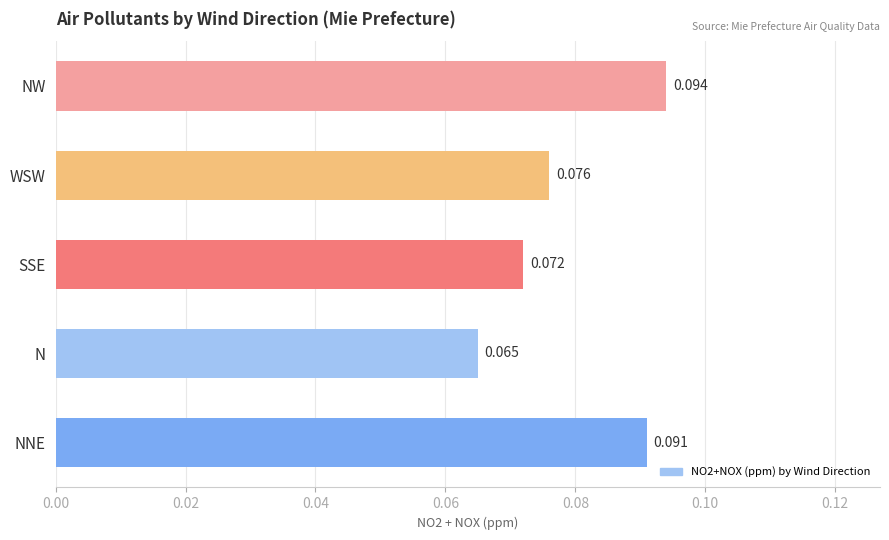

Where is the data nearest to the value 0?

N